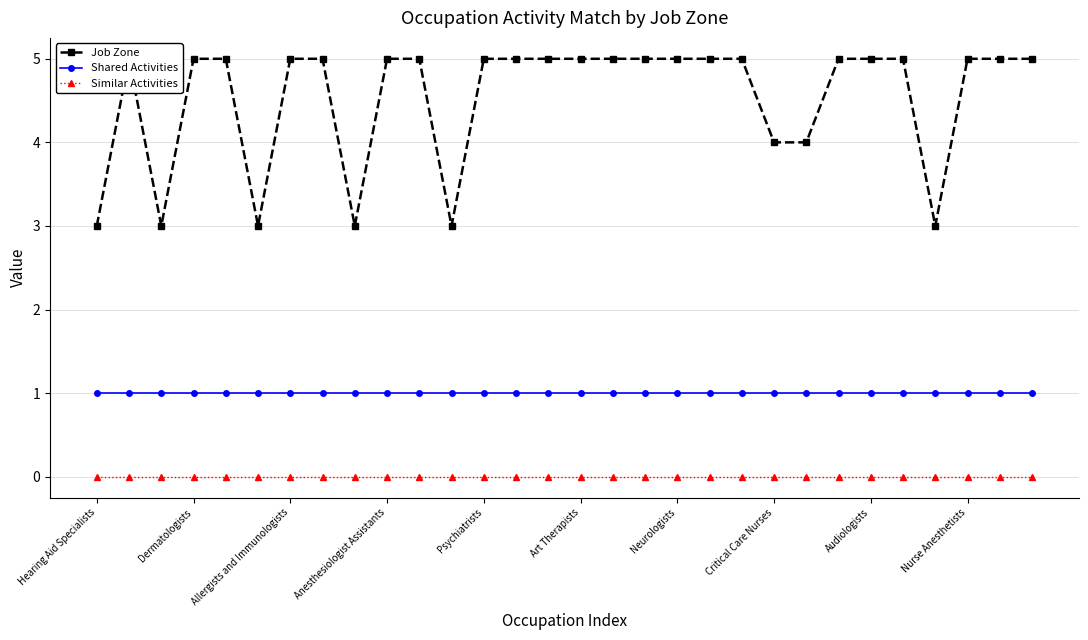

What are all the series names shown in the legend?

Job Zone, Shared Activities, Similar Activities